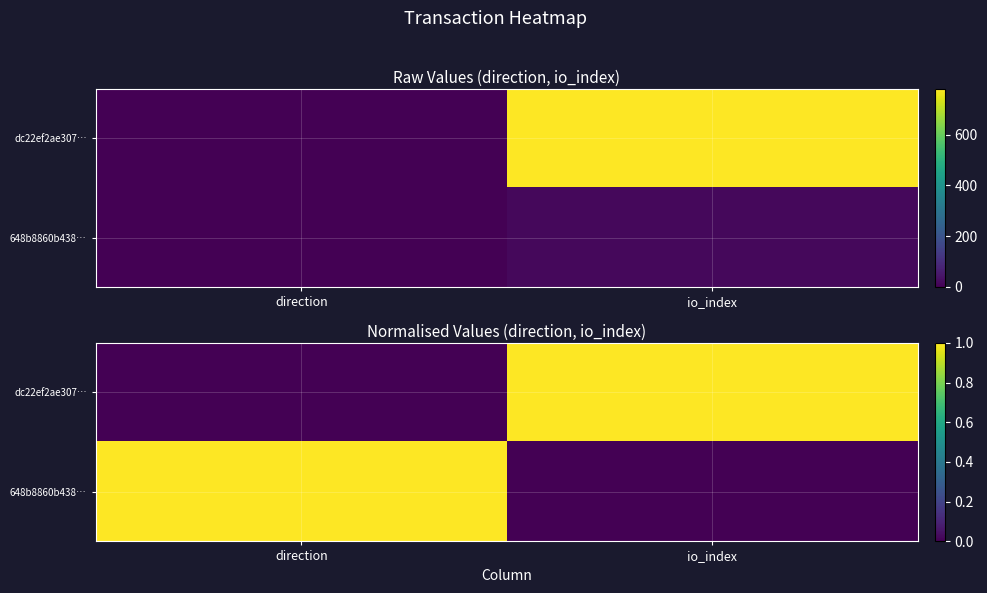

What is the spread (max minus min) of values at direction?

1